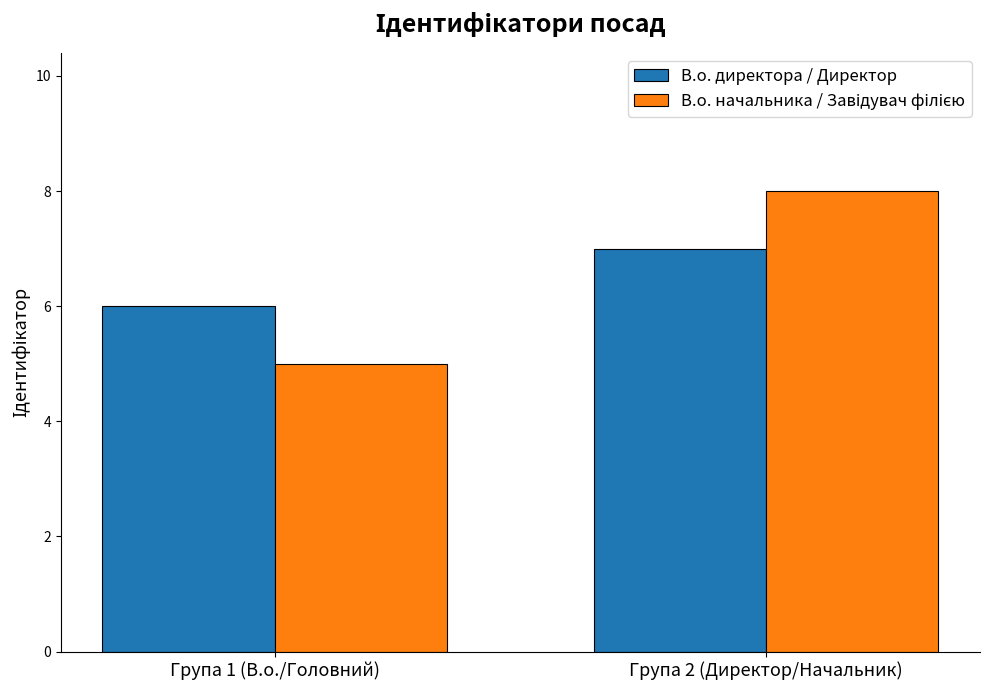

What position from the right is Група 2 (Директор/Начальник)?

1